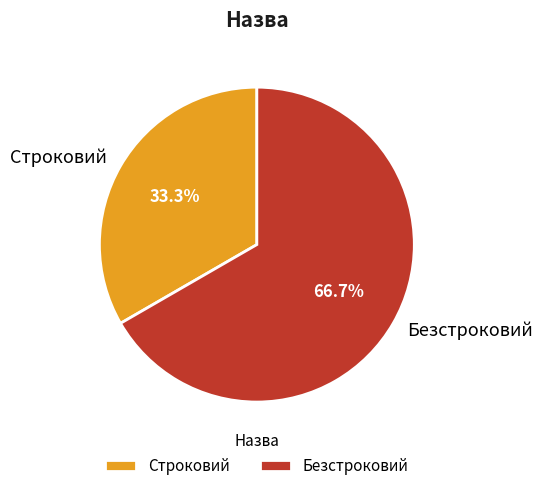

How much of the chart is everything except Безстроковий?

33.3%